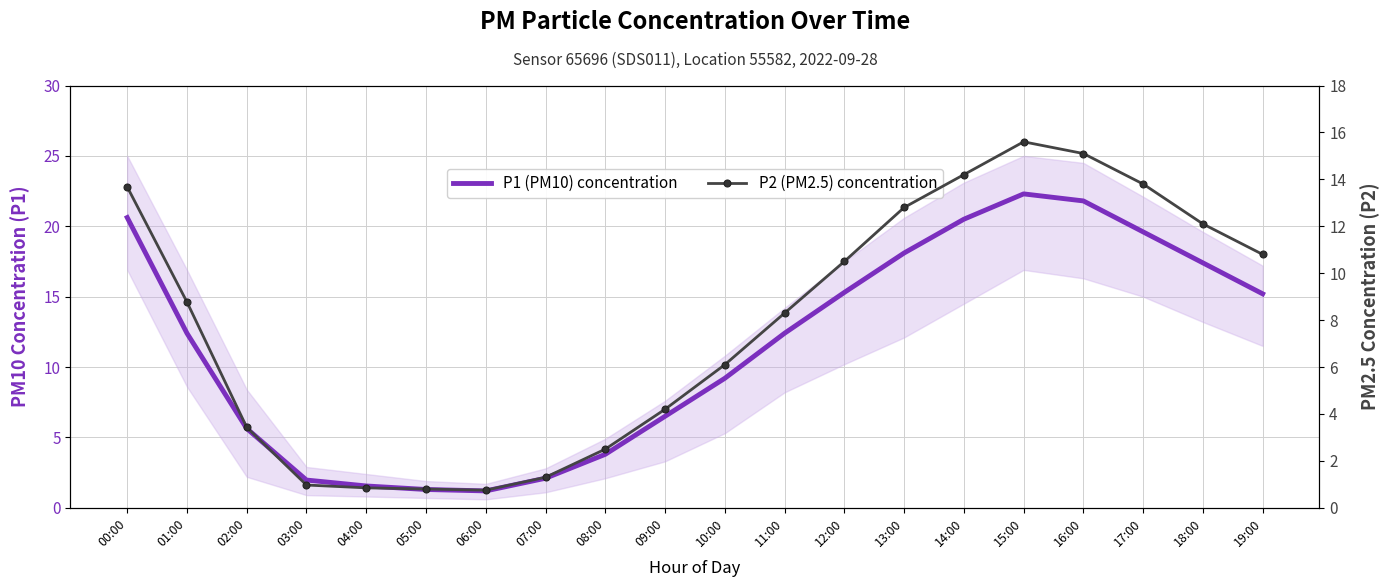

Where is P2 (PM2.5) concentration nearest to the value 8?

11:00